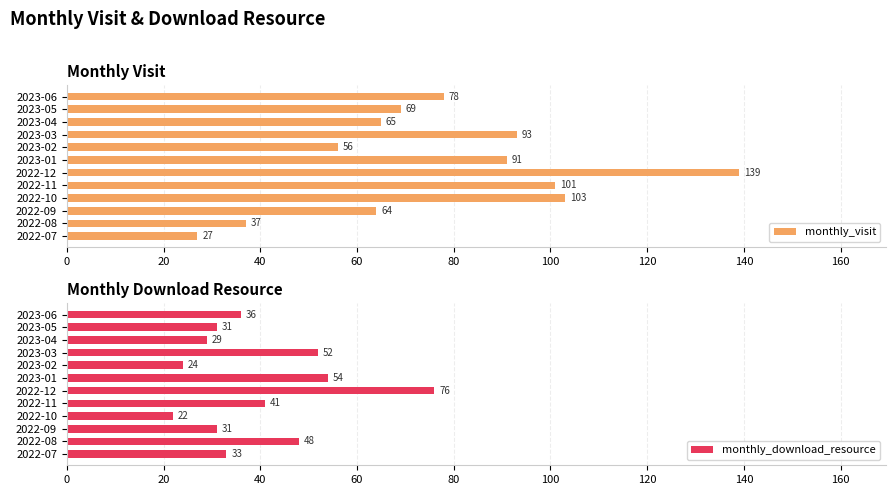

Is it true that monthly_download_resource equals 15 at 2023-06?

False